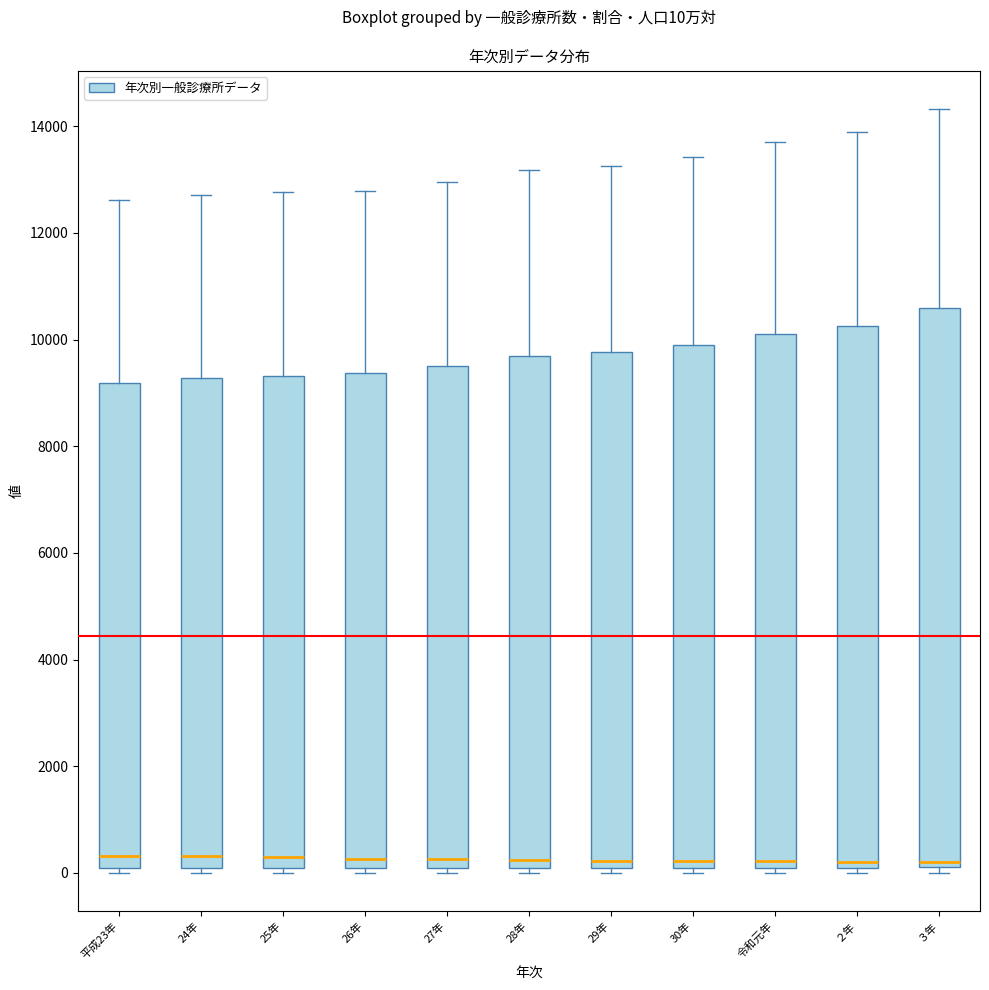

Which box is the tallest, from its lower edge to its upper edge?

３年